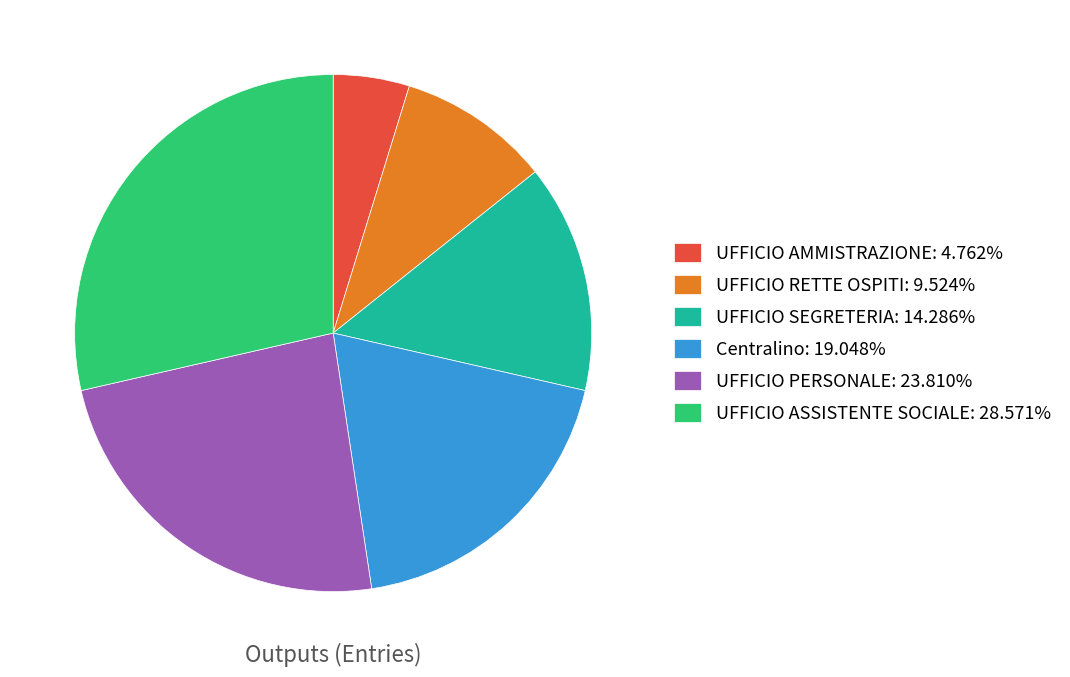

What is the ratio of the value at Centralino: 19.048% to the value at UFFICIO RETTE OSPITI: 9.524%?

2.0